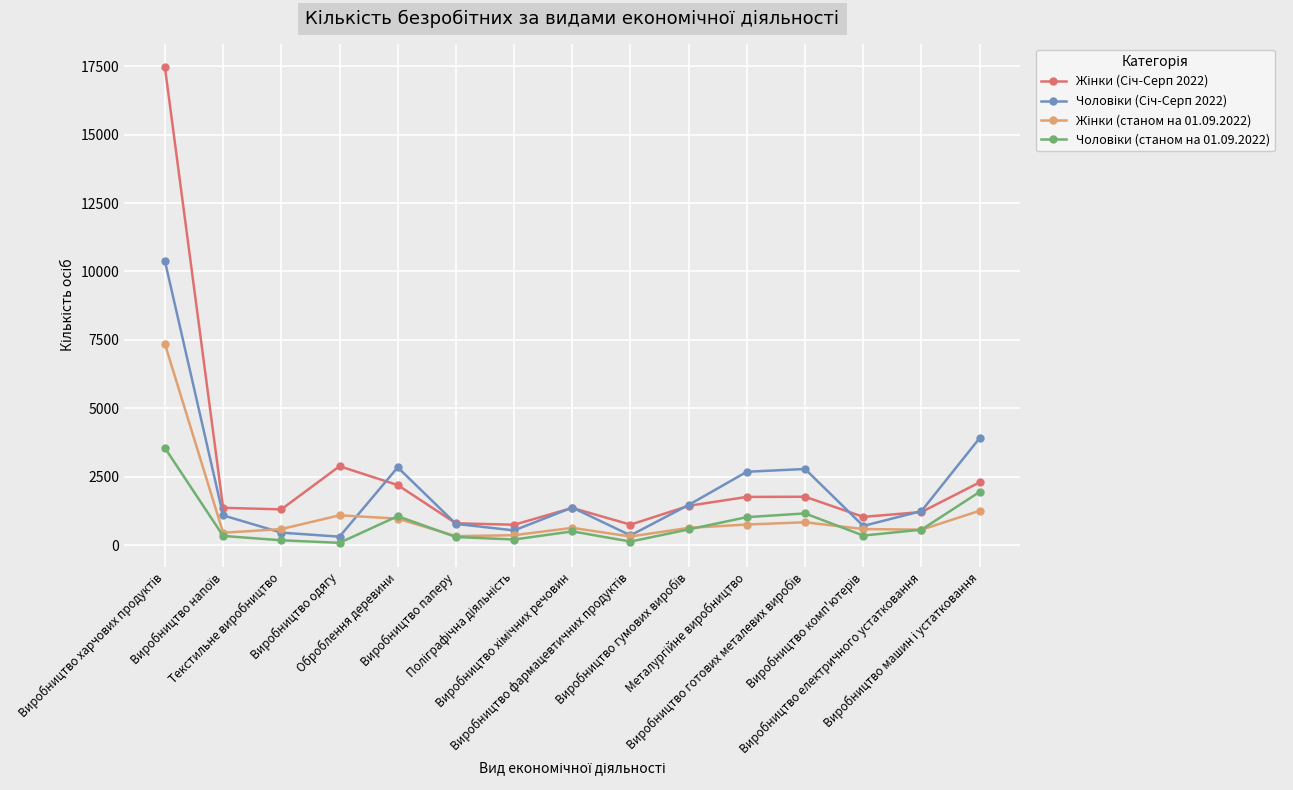

What is the greatest value displayed?

17456